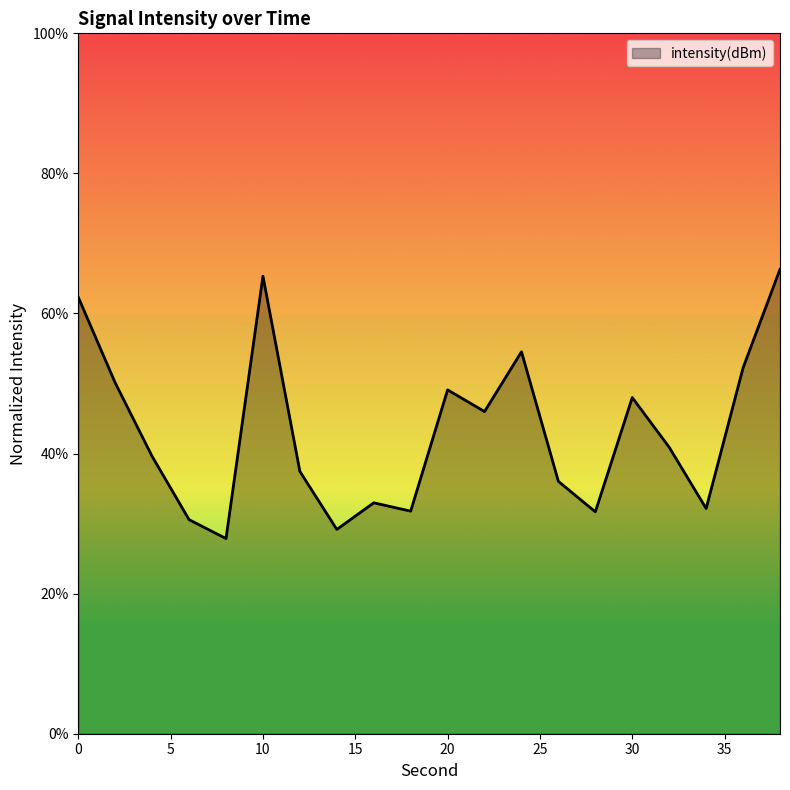

What is the smallest value displayed?

27.9